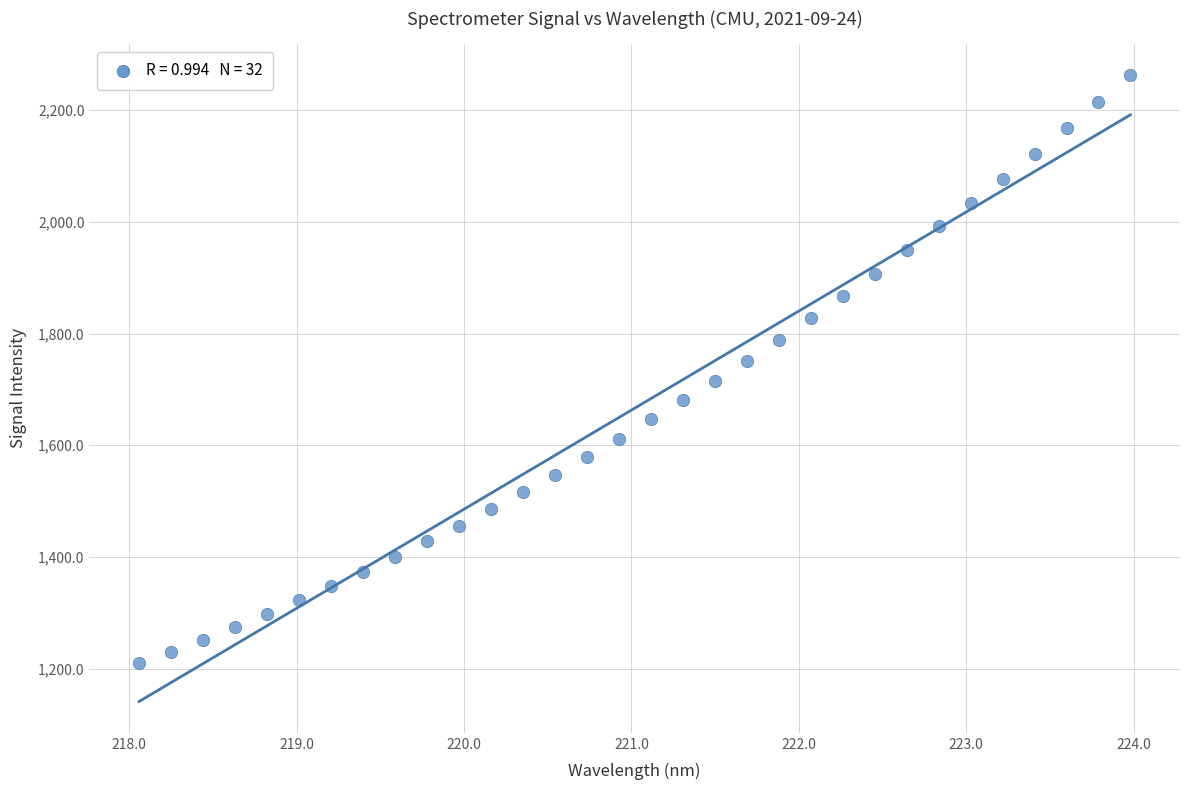

What is the range of X values (max minus min)?

5.9